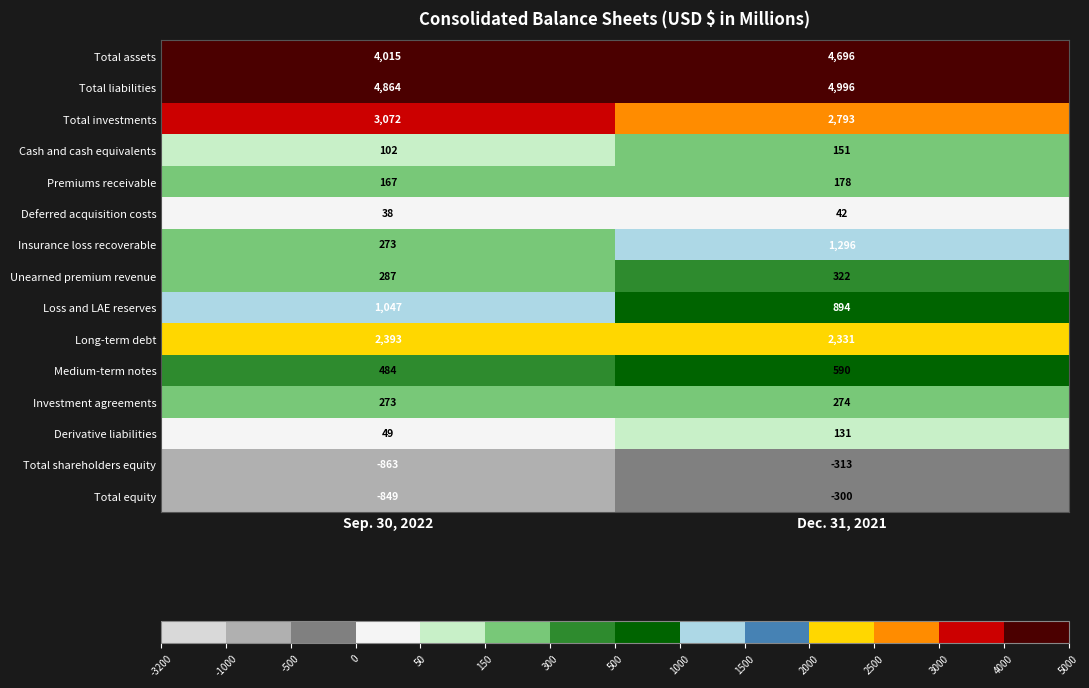

Count the number of categories in the chart.

2